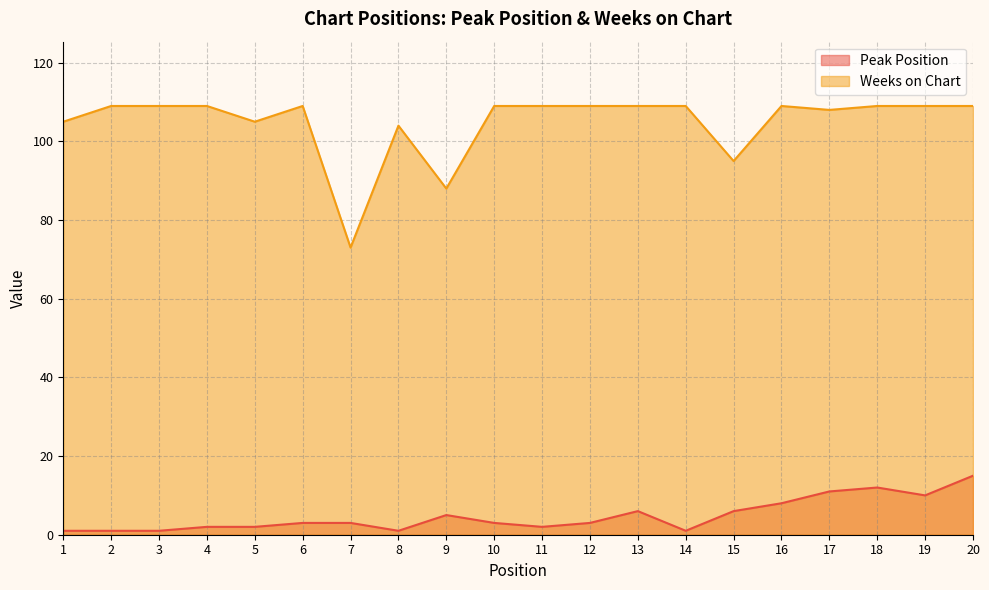

True or false: Weeks on Chart has a value of 105 at 5.

True